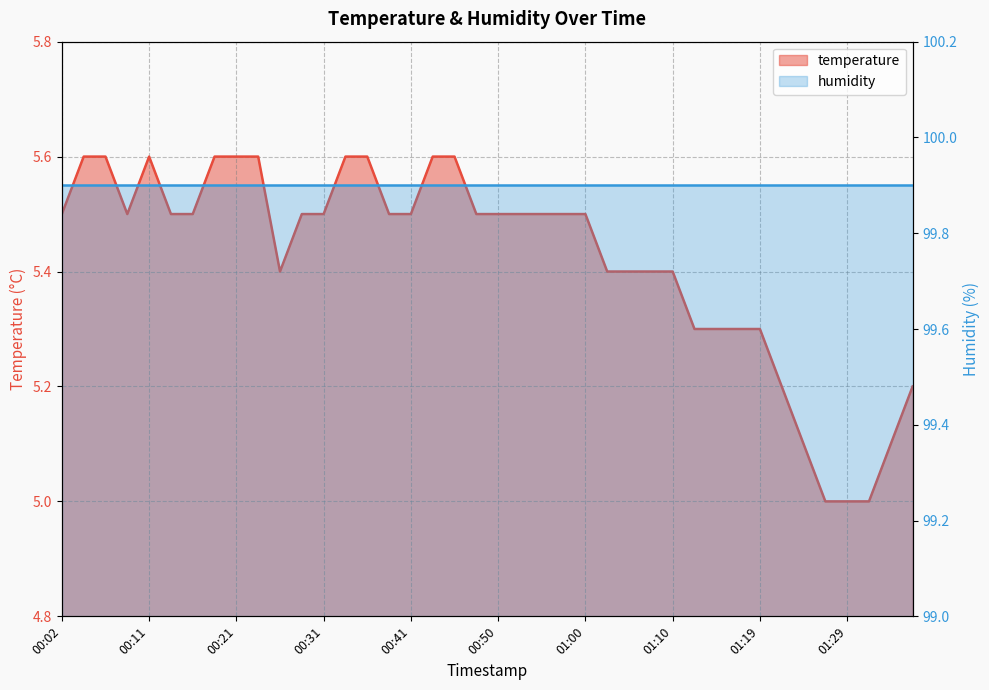

Reading left to right, what are all the values shown in this chart?

00:02=5.5	00:04=5.6	00:06=5.6	00:09=5.5	00:11=5.6	00:14=5.5	00:16=5.5	00:19=5.6	00:21=5.6	00:23=5.6	00:26=5.4	00:28=5.5	00:31=5.5	00:33=5.6	00:36=5.6	00:38=5.5	00:41=5.5	00:43=5.6	00:45=5.6	00:48=5.5	00:50=5.5	00:53=5.5	00:55=5.5	00:57=5.5	01:00=5.5	01:02=5.4	01:05=5.4	01:07=5.4	01:10=5.4	01:12=5.3	01:15=5.3	01:17=5.3	01:19=5.3	01:22=5.2	01:24=5.1	01:27=5.0	01:29=5.0	01:32=5.0	01:34=5.1	01:37=5.2